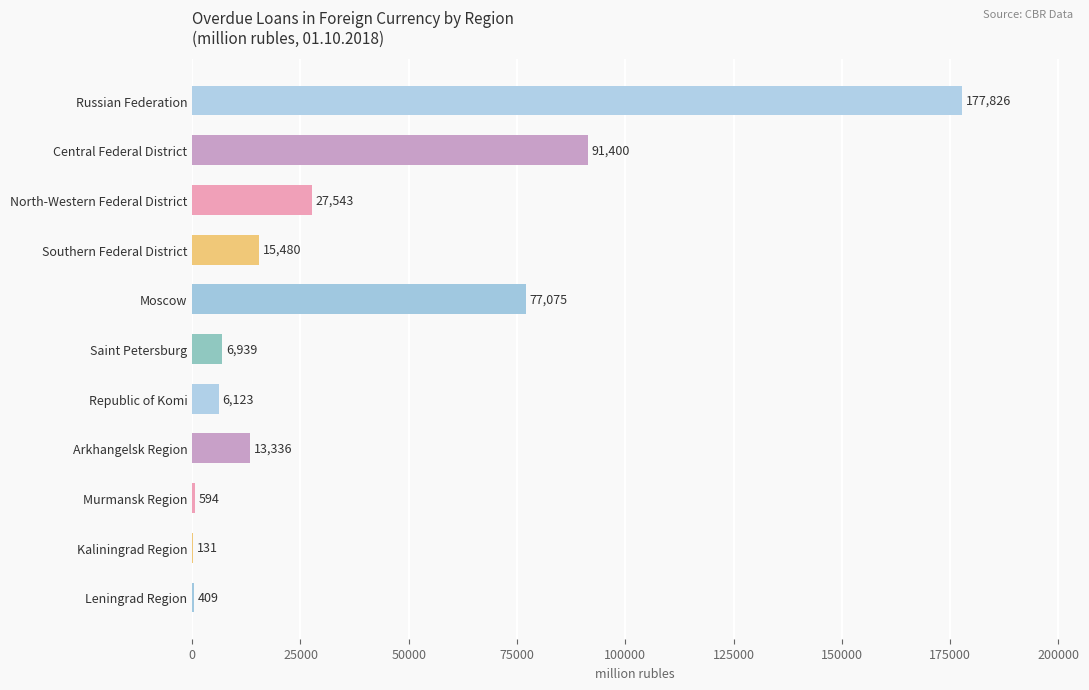

Between Russian Federation and Kaliningrad Region, which is larger?

Russian Federation